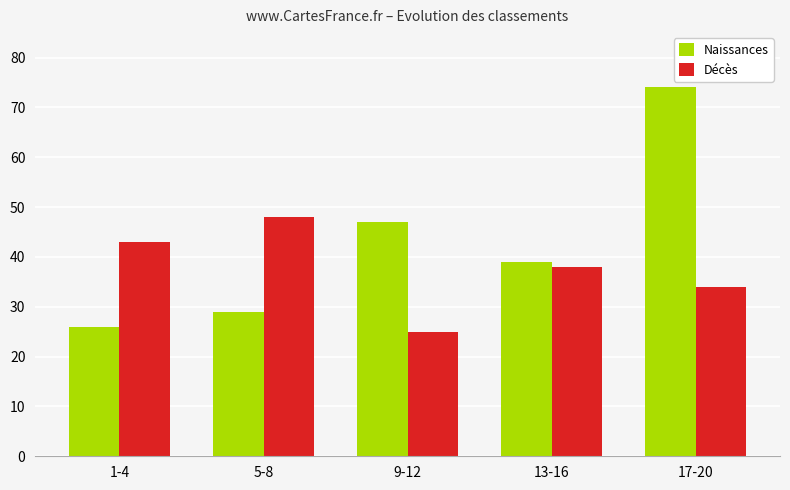

Which series has the largest total across all categories?

Naissances